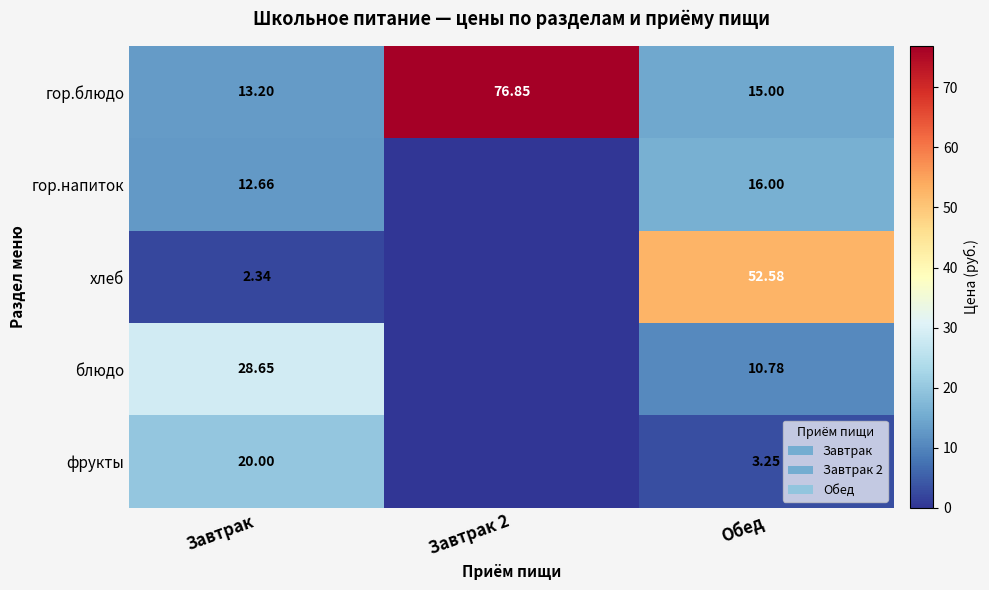

What is the total value across all series at Обед?

97.6